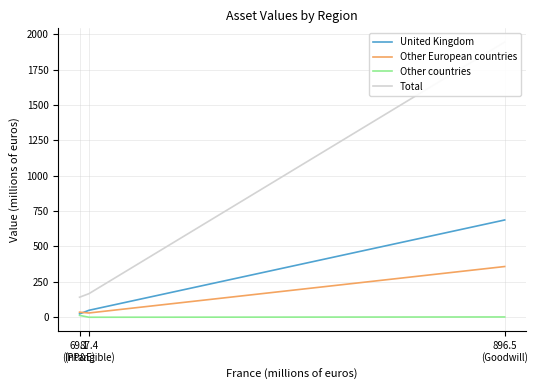

At which label is United Kingdom closest to 355?

87.4
(Intangible)